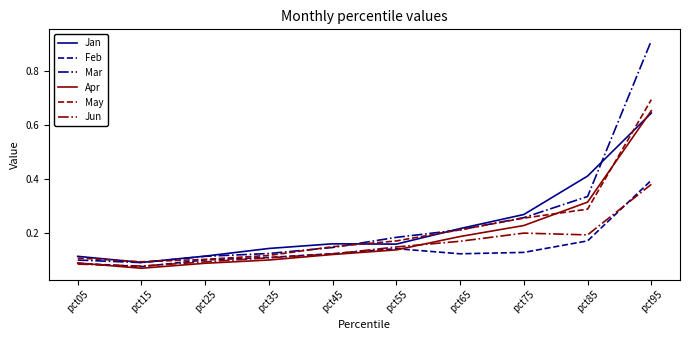

Which series changed the most between pct85 and pct95?

Mar